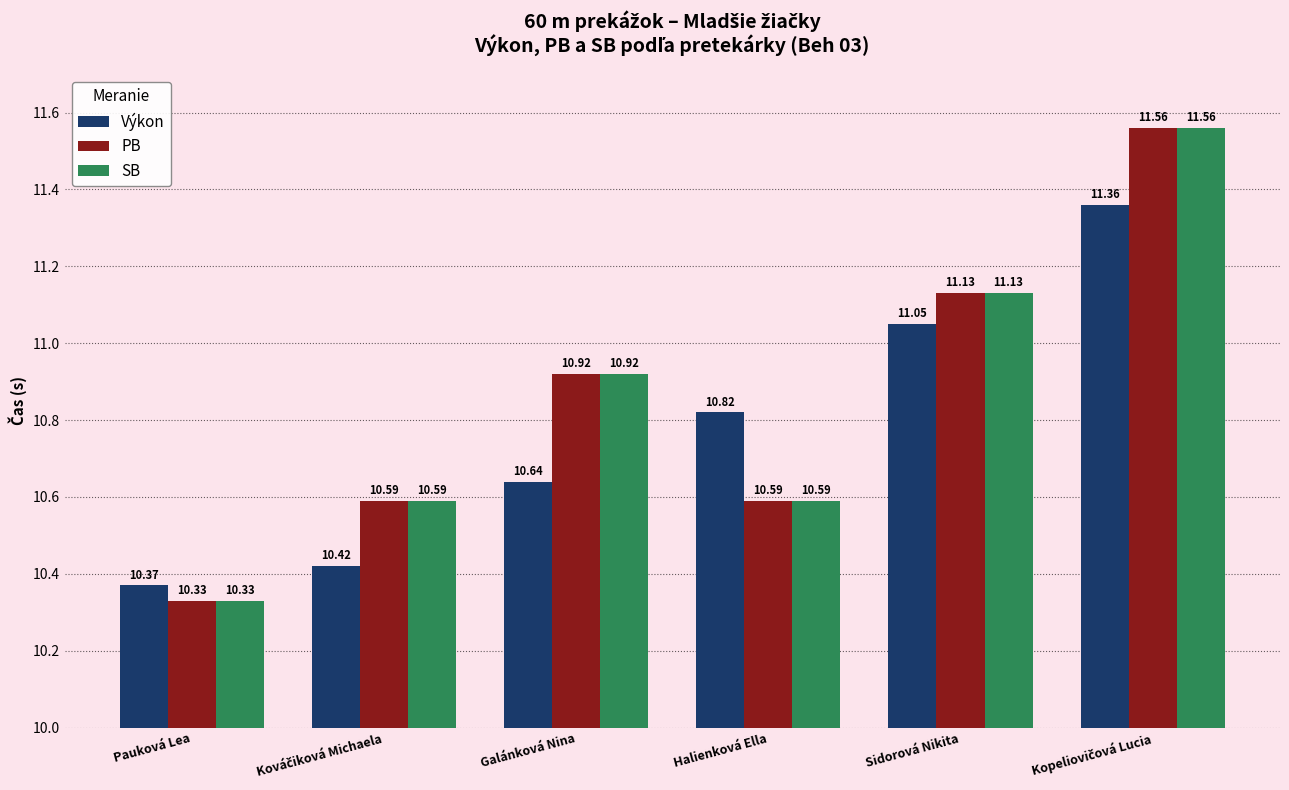

What is the sum of all SB values?

65.1